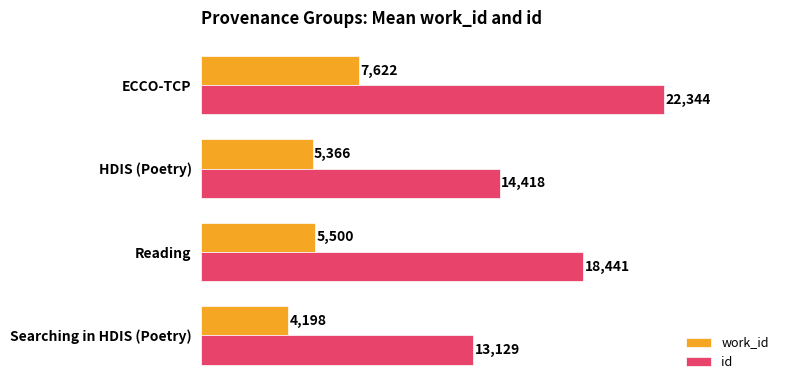

What is the spread (max minus min) of values at ECCO-TCP?

14722.0